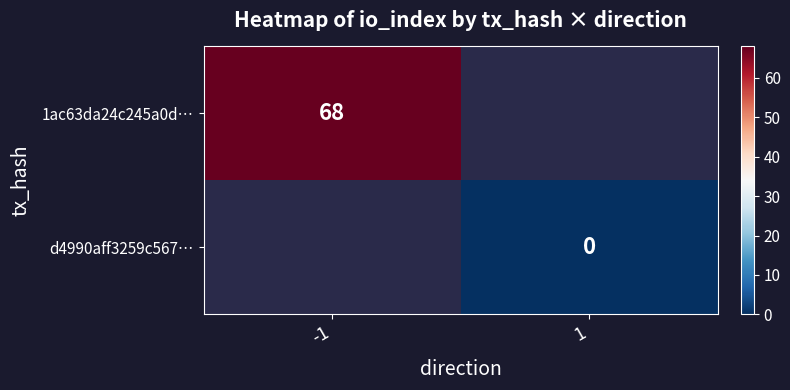

Is it true that 1ac63da24c245a0d… equals 68 at -1?

True